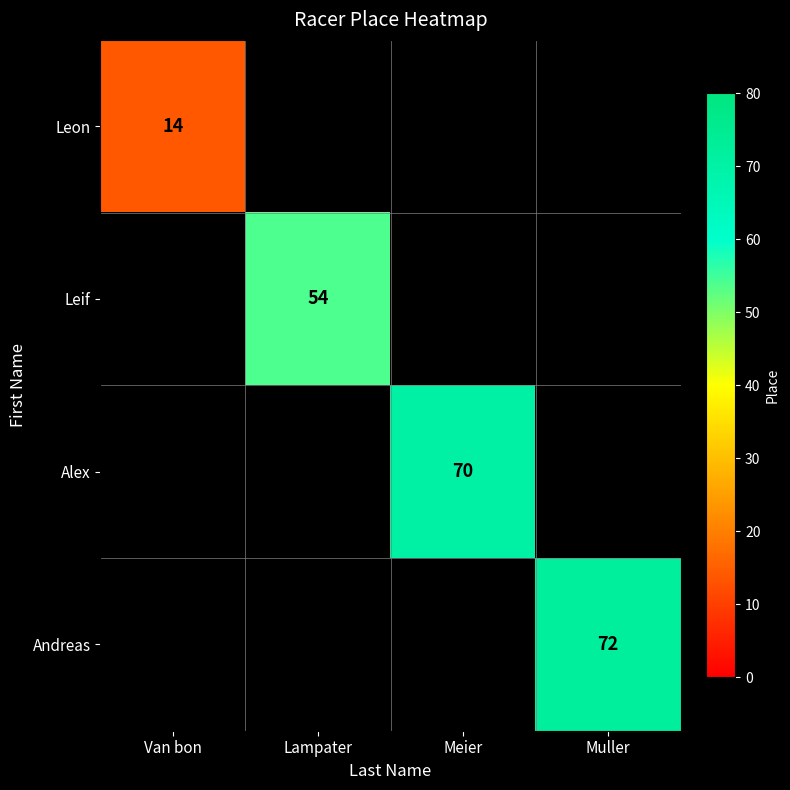

Is it true that Leif equals 54 at Lampater?

True